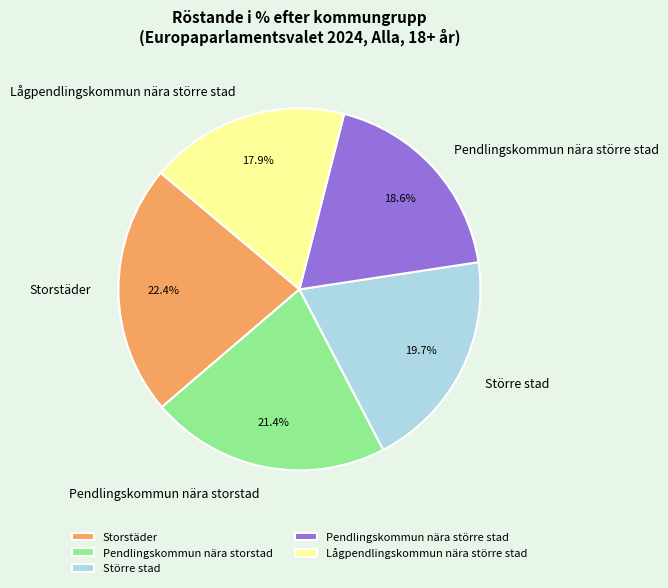

What percentage is the Storstäder slice, to the nearest percent?

22%